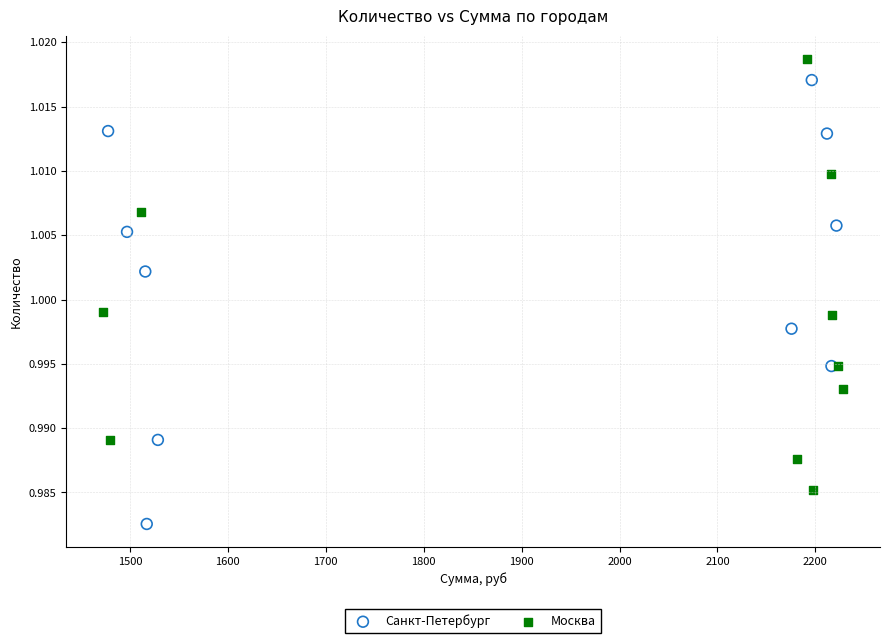

Which series contains the highest Y value?

Москва